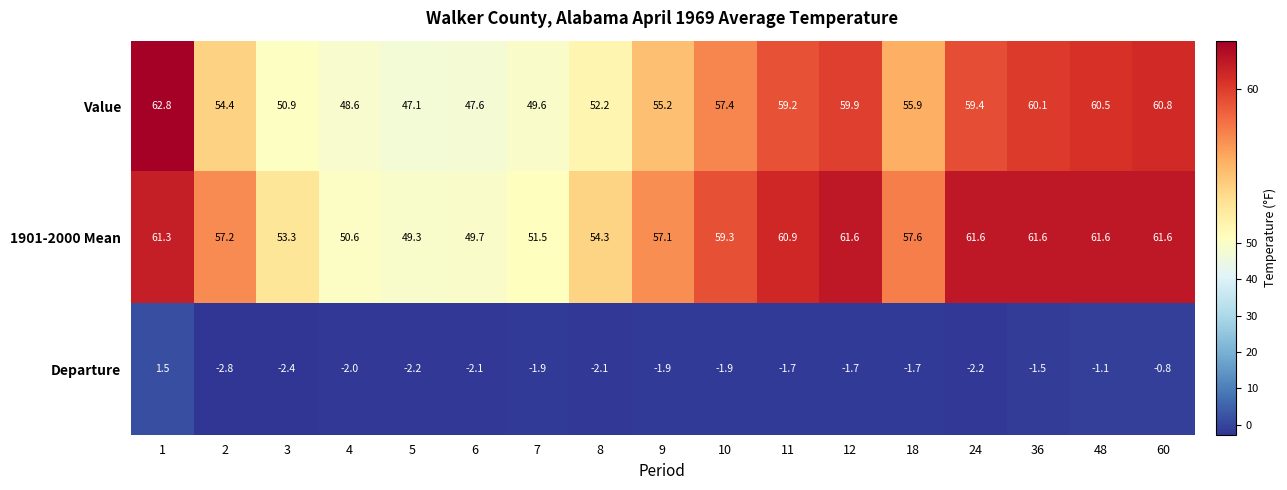

What is the smallest value displayed?

-2.8